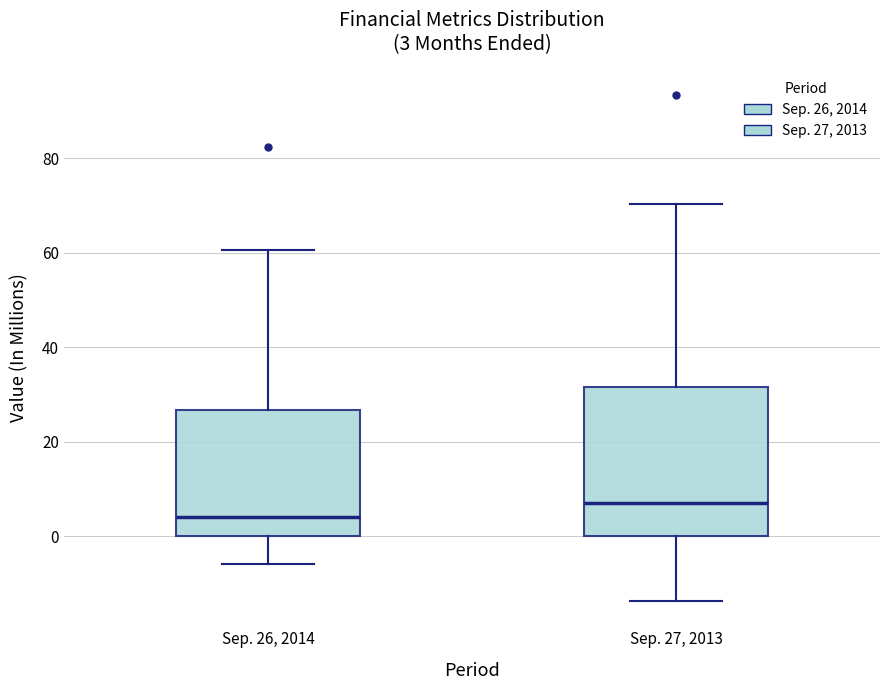

Comparing the boxes themselves (not the whiskers), which one is the tallest?

Sep. 27, 2013